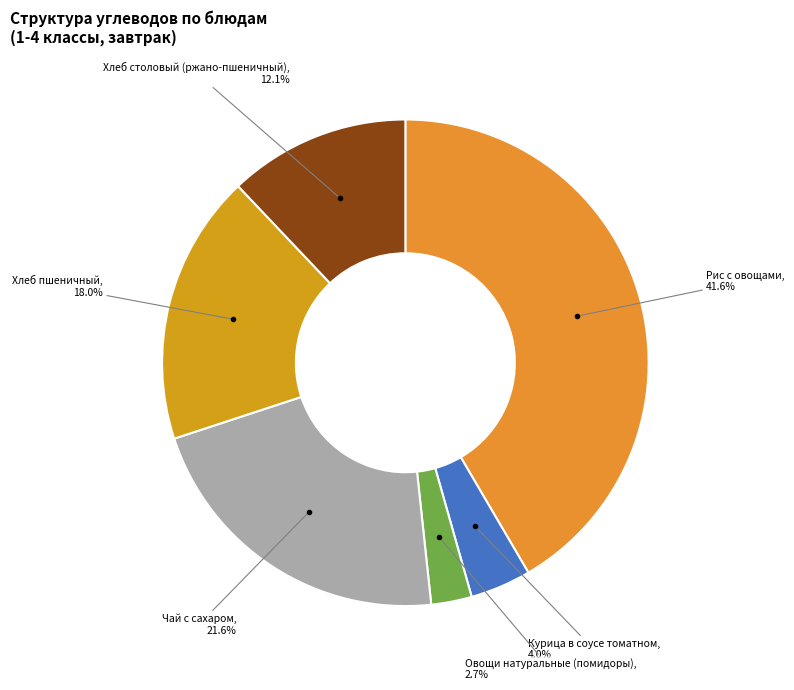

To the nearest percent, what is the difference between the largest and smallest slice percentages?

39%